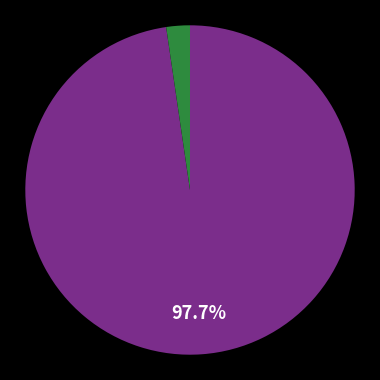

Is there any slice that represents more than half of the pie?

Yes